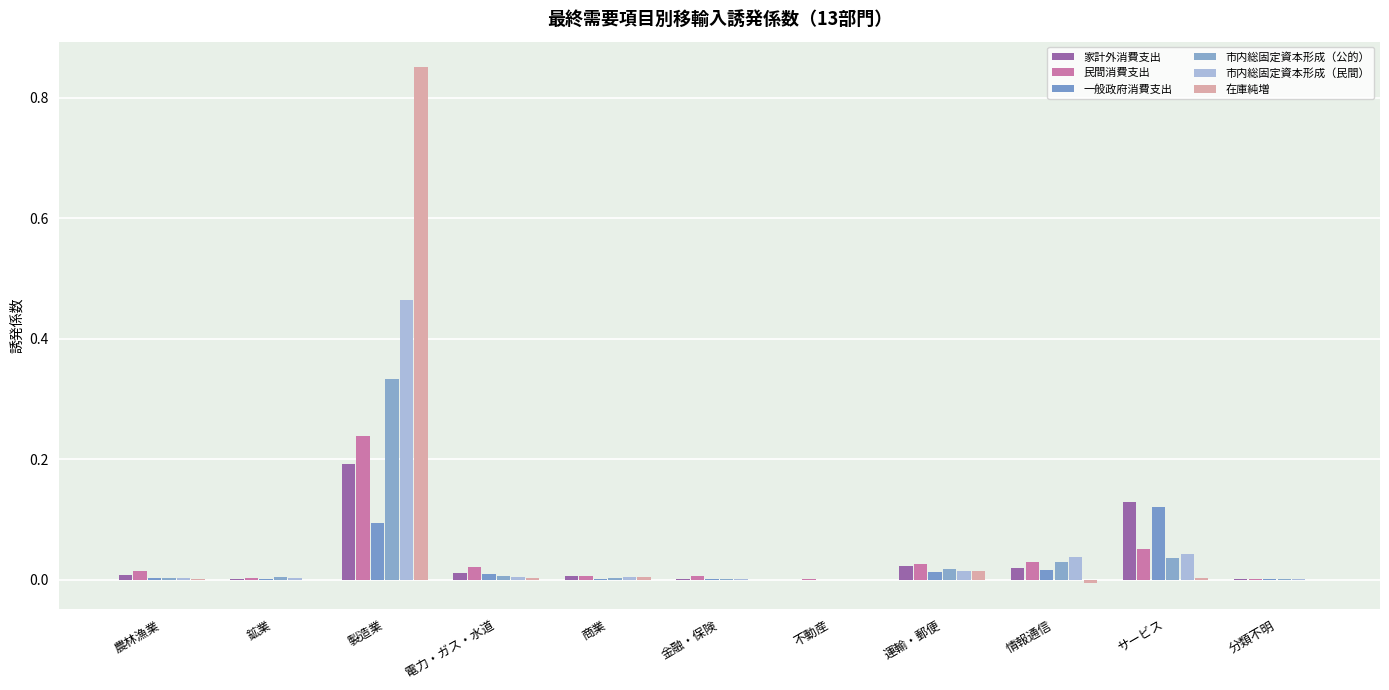

At how many categories does at least one series exceed 0?

11